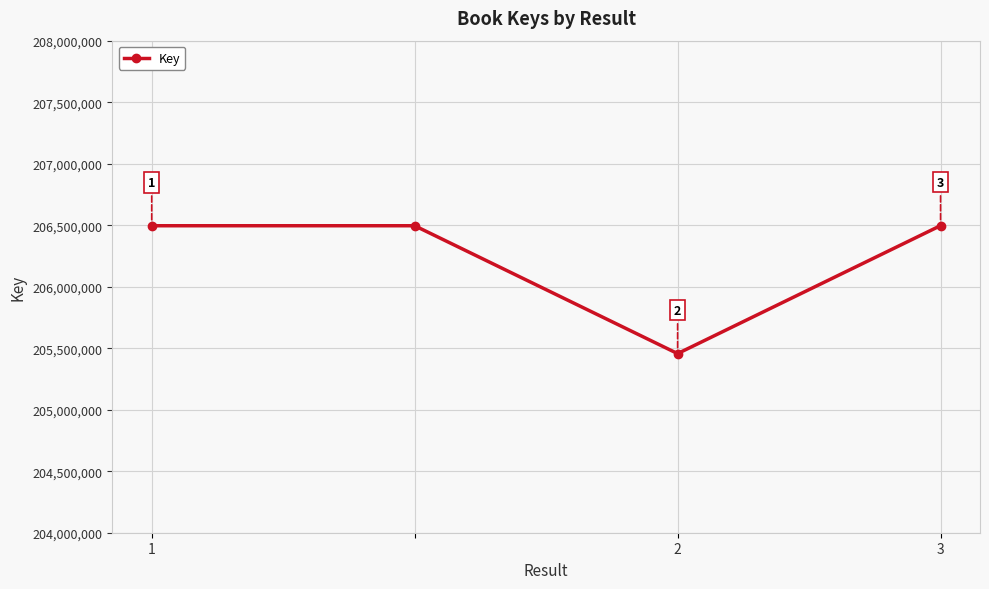

What is the greatest value displayed?

206496393